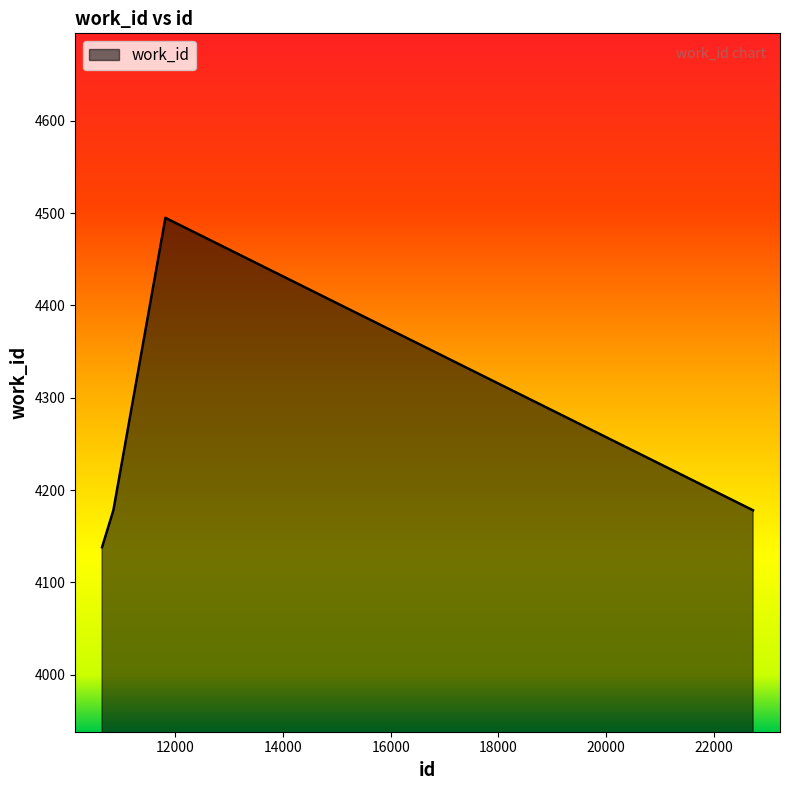

How many interior local peaks (higher than both neighbors) does the data have?

1